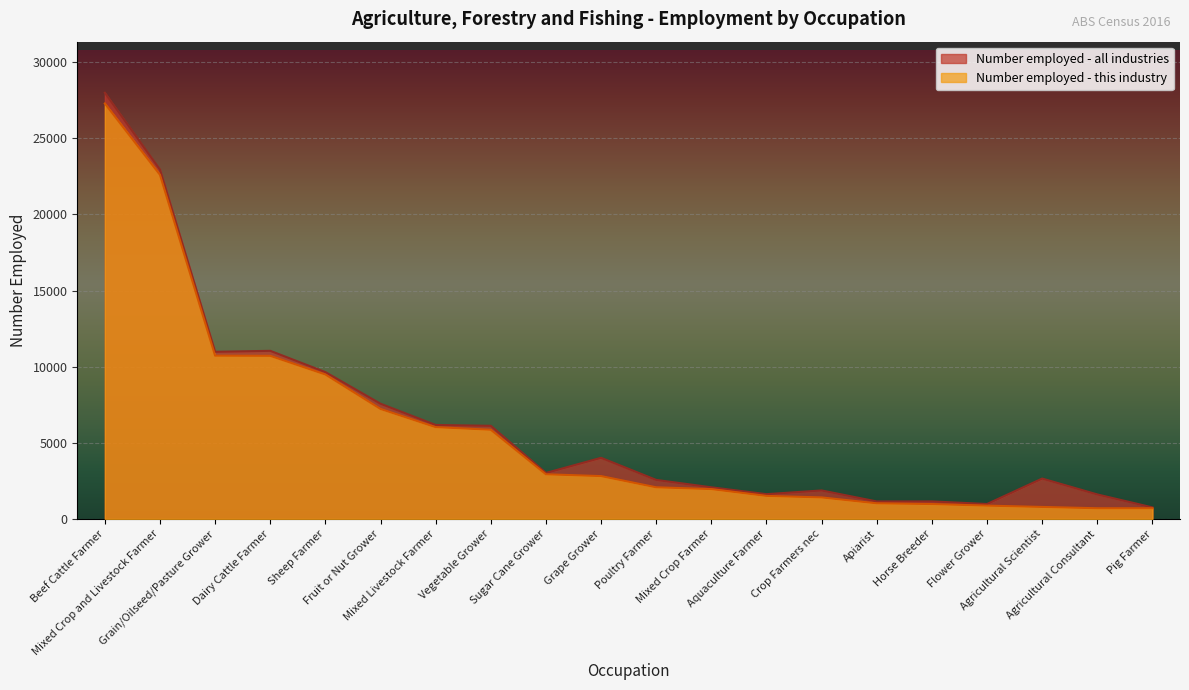

What is the label of the 18th point from the right?

Grain/Oilseed/Pasture Grower